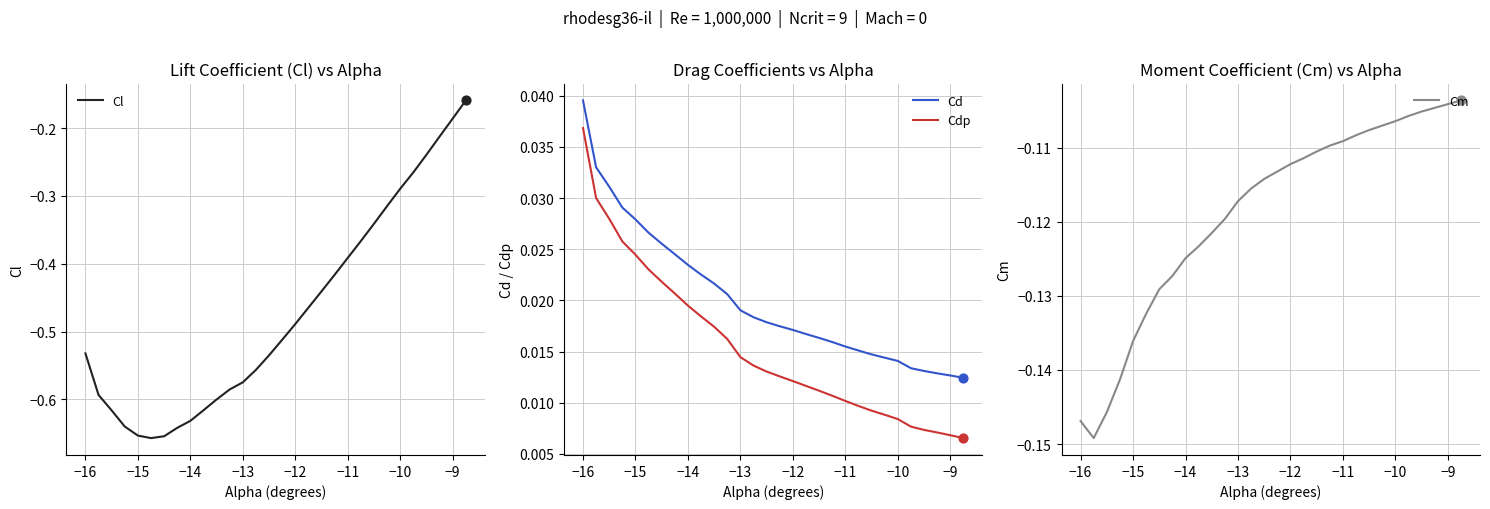

Which series has the largest total across all categories?

Cd